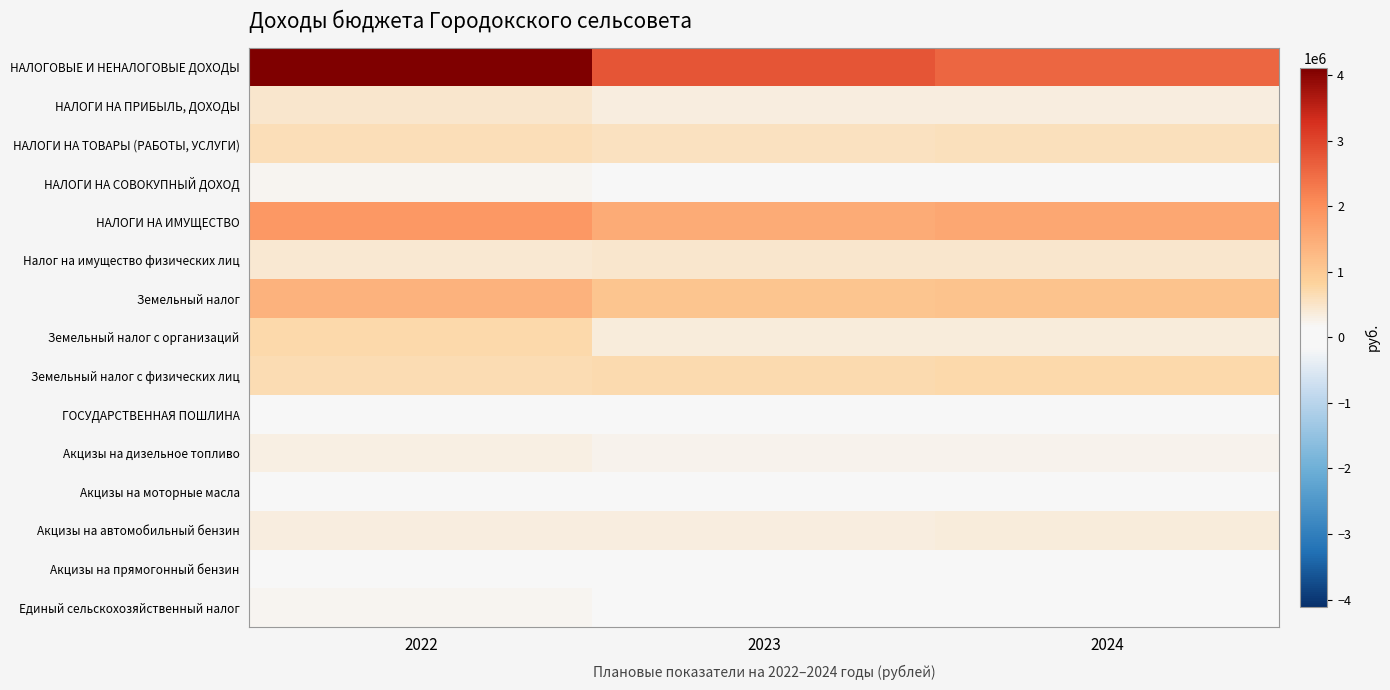

Reading left to right, transcribe all the data shown in this chart.

НАЛОГОВЫЕ И НЕНАЛОГОВЫЕ ДОХОДЫ: 2022=4110969	2023=2772371	2024=2562872
НАЛОГИ НА ПРИБЫЛЬ, ДОХОДЫ: 2022=478545	2023=334800	2024=341800
НАЛОГИ НА ТОВАРЫ (РАБОТЫ, УСЛУГИ): 2022=620400	2023=566200	2024=581600
НАЛОГИ НА СОВОКУПНЫЙ ДОХОД: 2022=217246	2023=1950	2024=1950
НАЛОГИ НА ИМУЩЕСТВО: 2022=1843730	2023=1535590	2024=1576430
Налог на имущество физических лиц: 2022=440190	2023=459320	2024=478870
Земельный налог: 2022=1403540	2023=1076270	2024=1097560
Земельный налог с организаций: 2022=730320	2023=381760	2024=381760
Земельный налог с физических лиц: 2022=673220	2023=694510	2024=715800
ГОСУДАРСТВЕННАЯ ПОШЛИНА: 2022=4250	2023=3400	2024=3400
Акцизы на дизельное топливо: 2022=310100	2023=253300	2024=256100
Акцизы на моторные масла: 2022=1700	2023=1400	2024=1500
Акцизы на автомобильный бензин: 2022=343000	2023=342900	2024=356900
Акцизы на прямогонный бензин: 2022=-34400	2023=-31400	2024=-32900
Единый сельскохозяйственный налог: 2022=217246	2023=1950	2024=1950